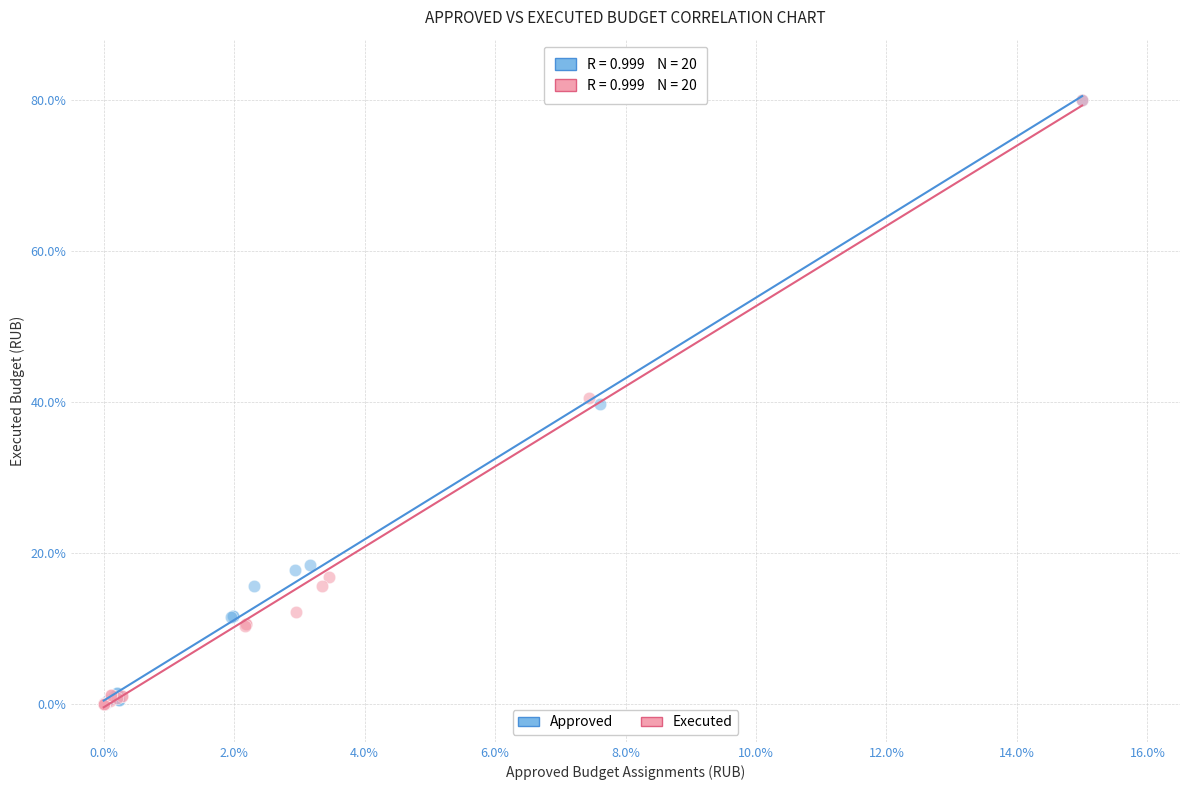

What are all the series names shown in the legend?

Approved, Executed